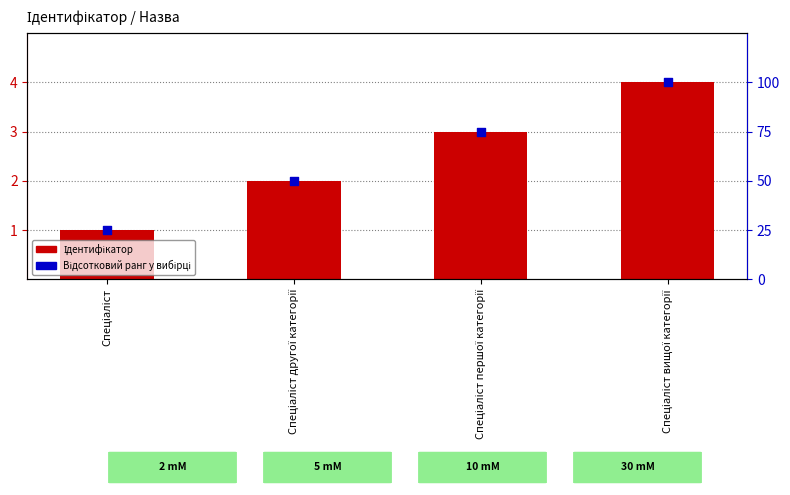

Which series has the largest total across all categories?

Відсотковий ранг у вибірці